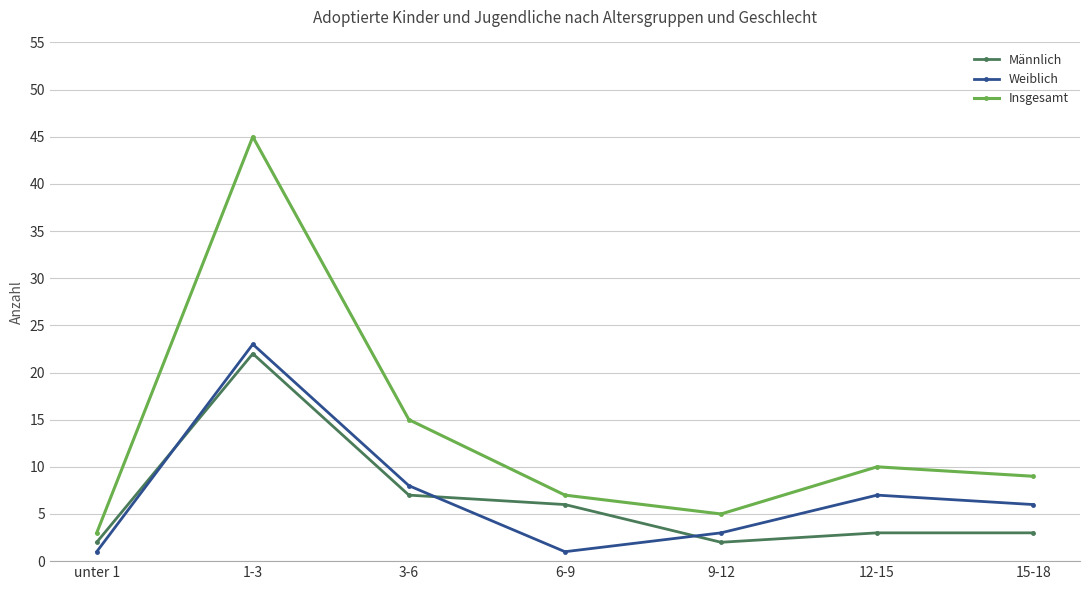

What is the label of the 1st point from the left?

unter 1